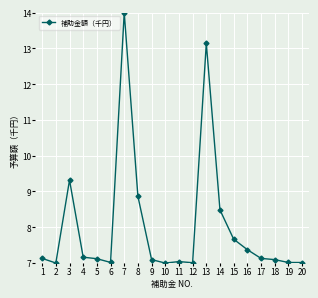

What is the maximum value shown in the chart?

14.0